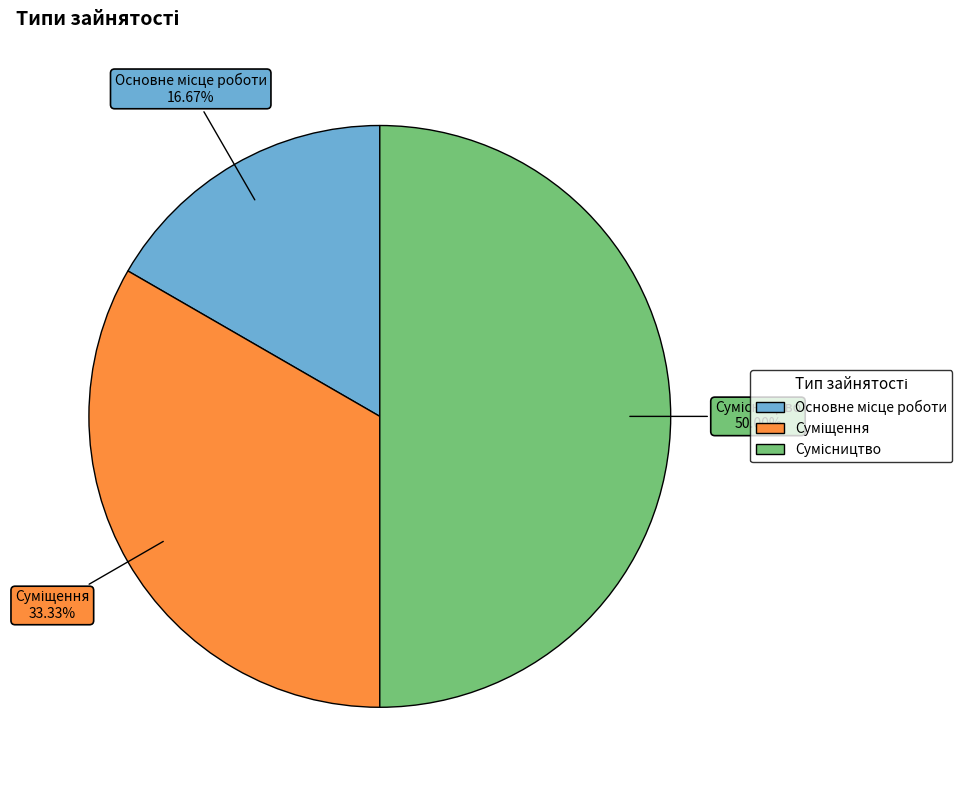

To the nearest percent, what portion does Основне місце роботи represent?

17%